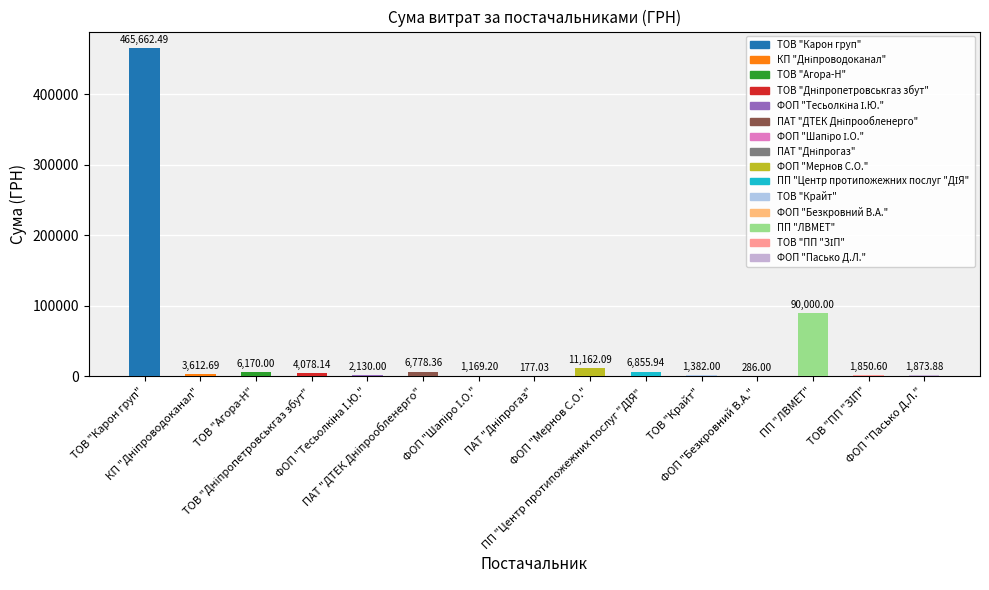

The value at ФОП "Мернов С.О." is 11162.1. True or false?

True